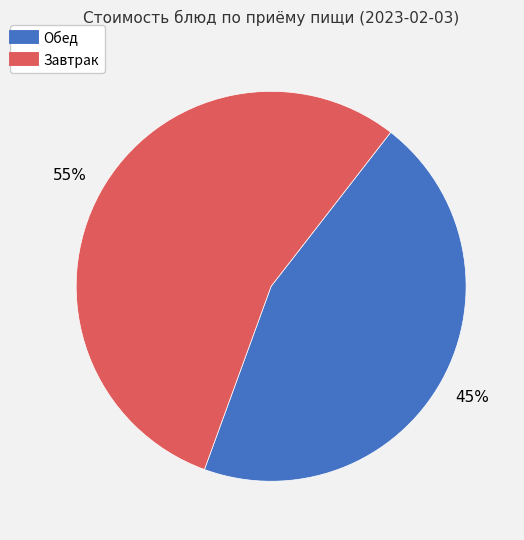

Does any single category account for the majority?

Yes